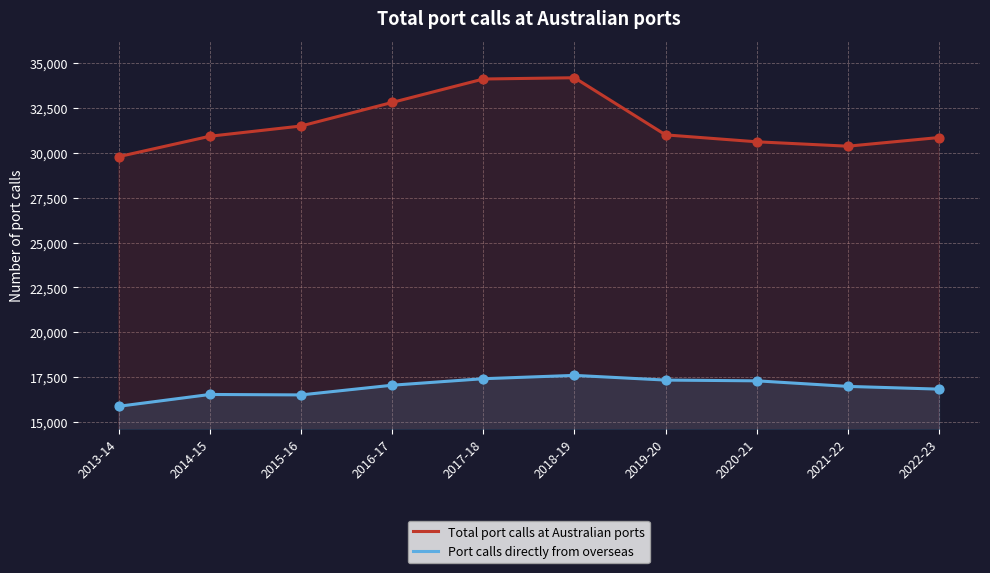

Which series has the largest total across all categories?

Total port calls at Australian ports